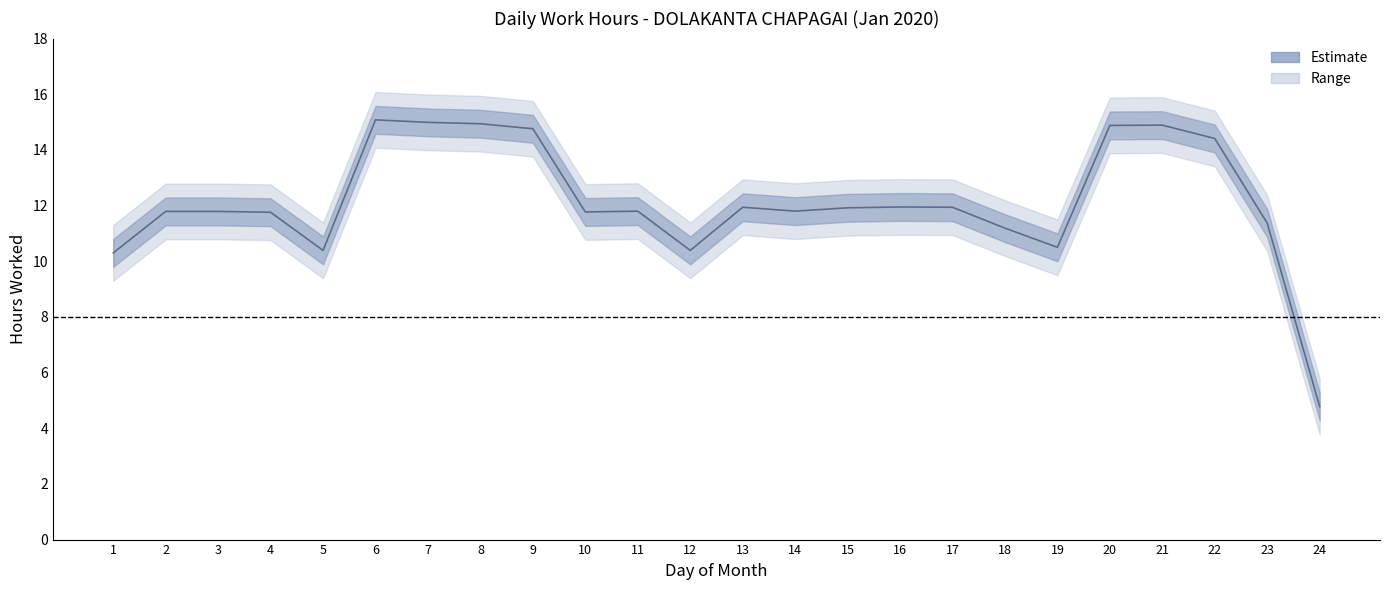

What is the change in value from 1 to 21?

+4.6